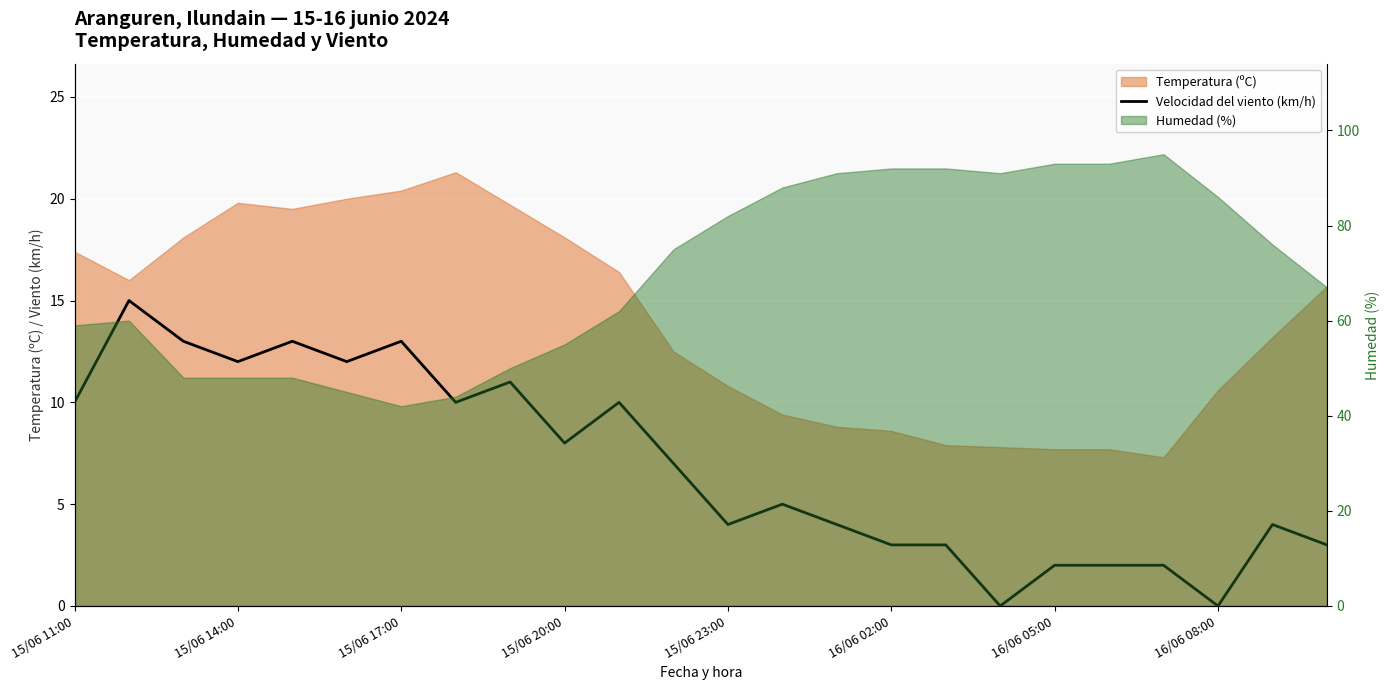

Which has a higher value, 16 or 15/06 20:00?

15/06 20:00